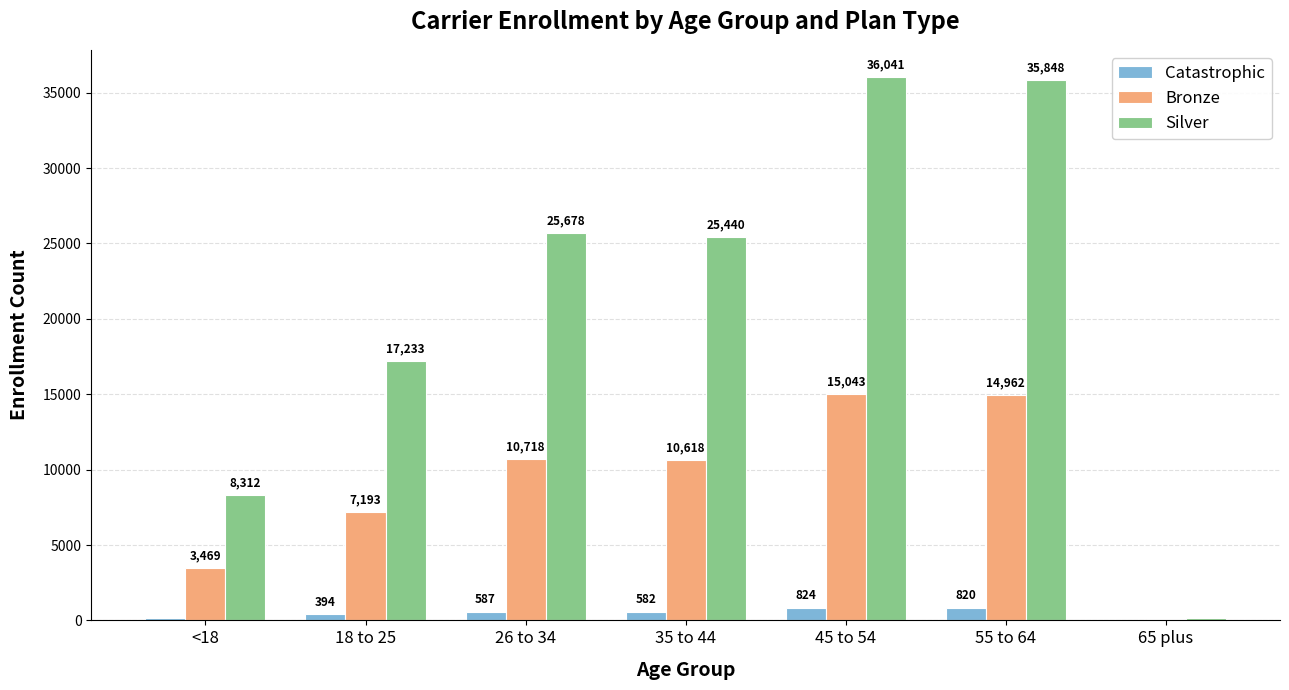

Which category has the highest value across all series?

45 to 54